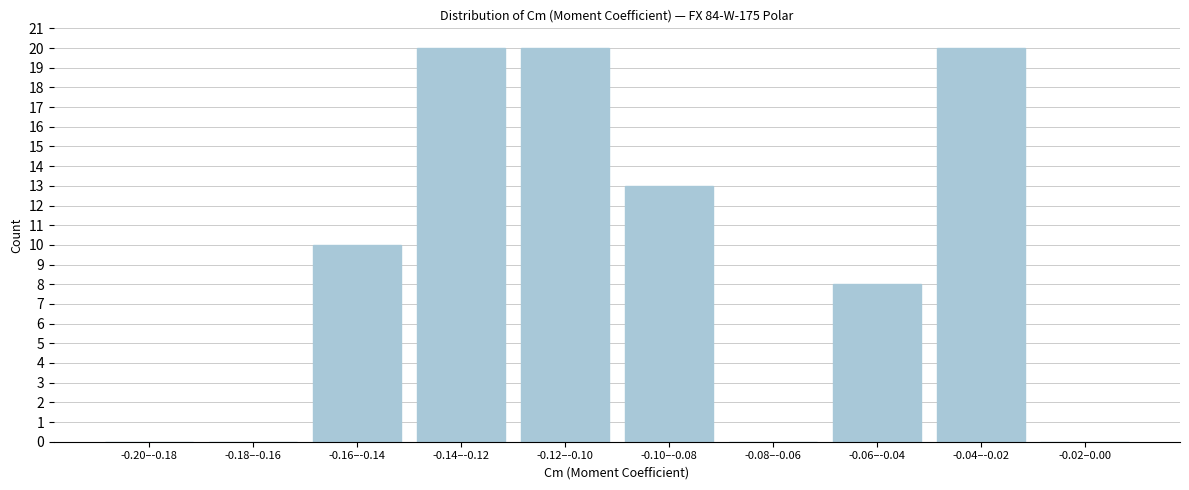

Reading left to right, list all the values displayed in this chart.

-0.20–-0.18=0	-0.18–-0.16=0	-0.16–-0.14=10	-0.14–-0.12=20	-0.12–-0.10=20	-0.10–-0.08=13	-0.08–-0.06=0	-0.06–-0.04=8	-0.04–-0.02=20	-0.02–0.00=0